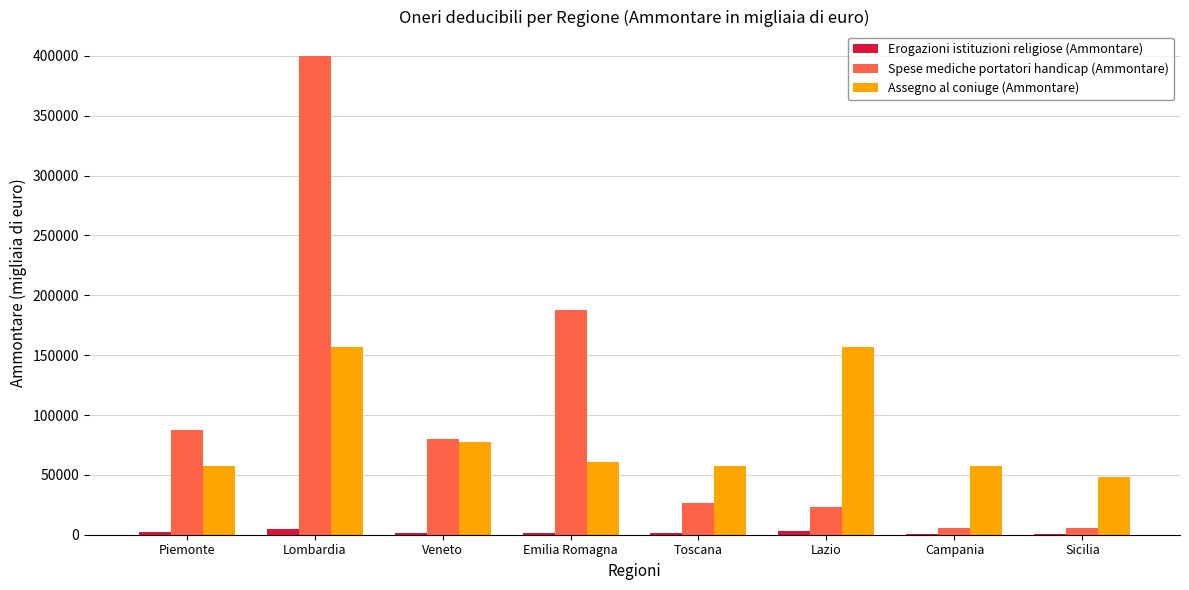

The Assegno al coniuge (Ammontare) series shows 77489 at Veneto. True or false?

True